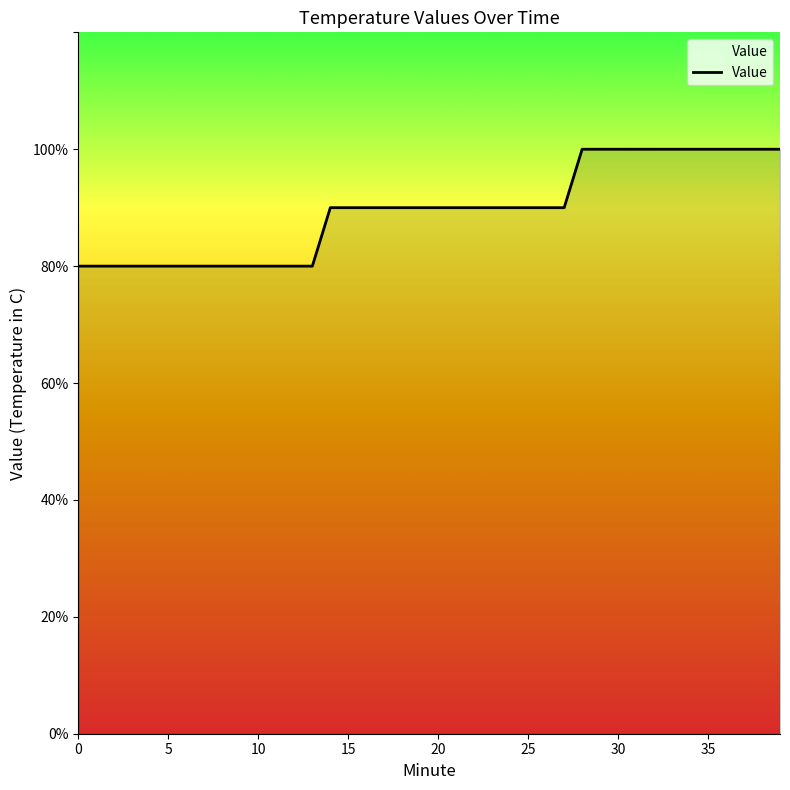

What is the minimum value shown in the chart?

0.8